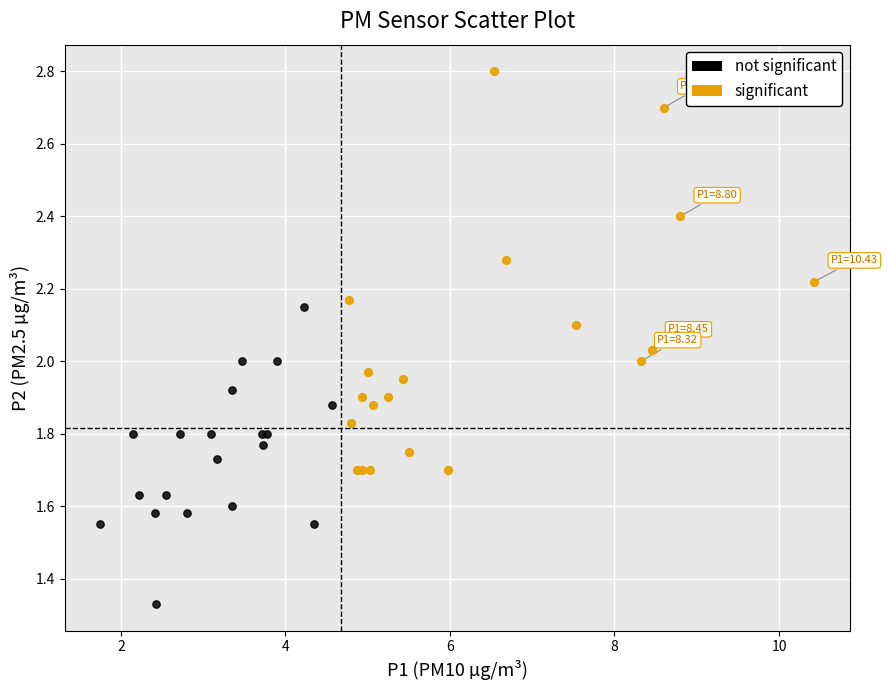

Which series has the largest Y range (max minus min)?

significant